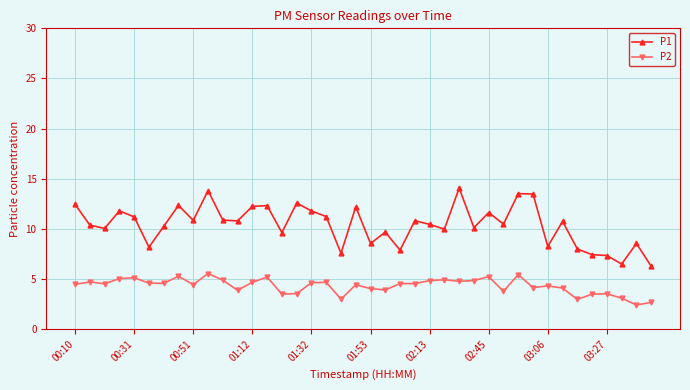

Rank the series by their average value, from lowest to highest.

P2, P1